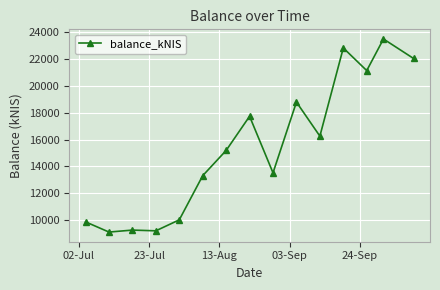

What is the minimum value shown in the chart?

9094.0